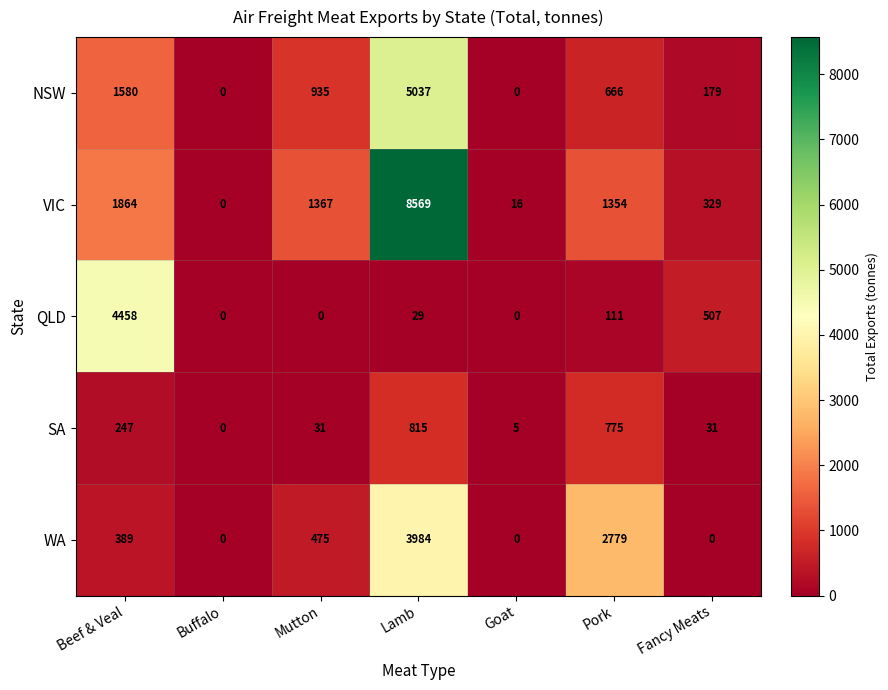

Between Lamb and Pork, which series saw the biggest shift?

VIC